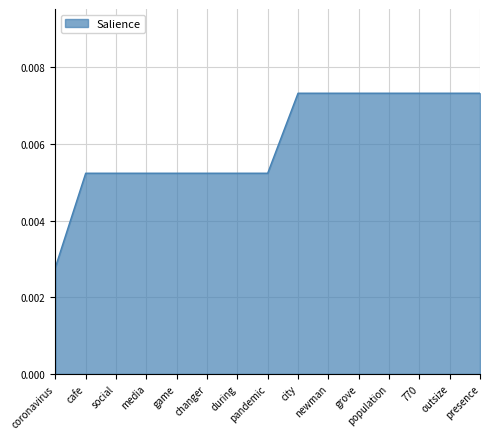

How many lines are shown in the chart?

1